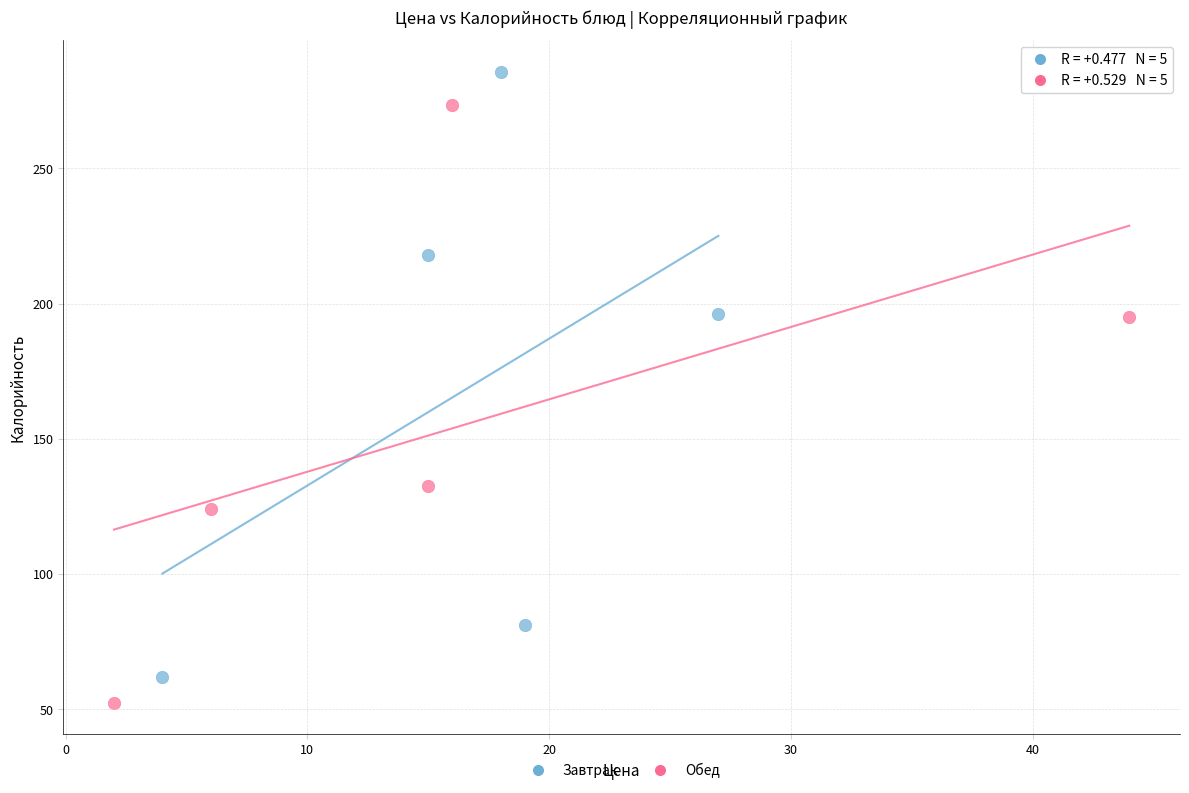

What are all the series names shown in the legend?

Завтрак, Обед